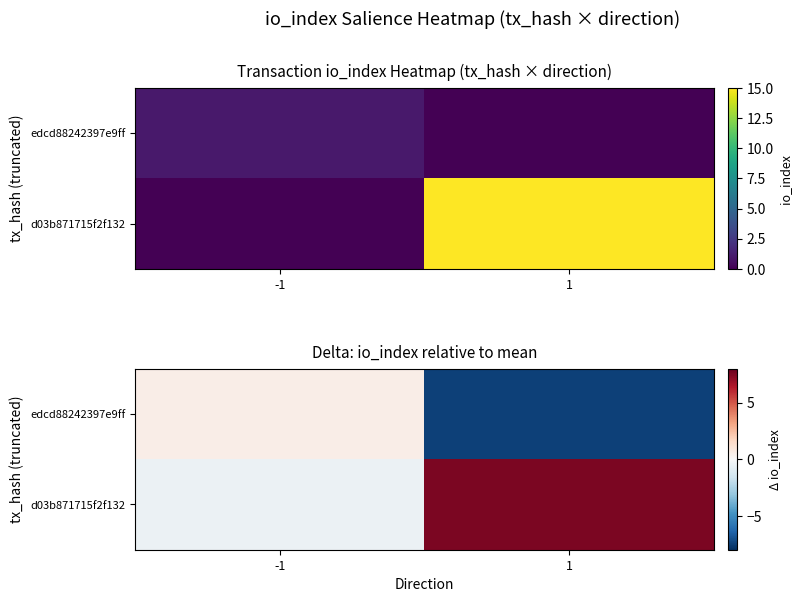

At how many categories does at least one series exceed -1?

2